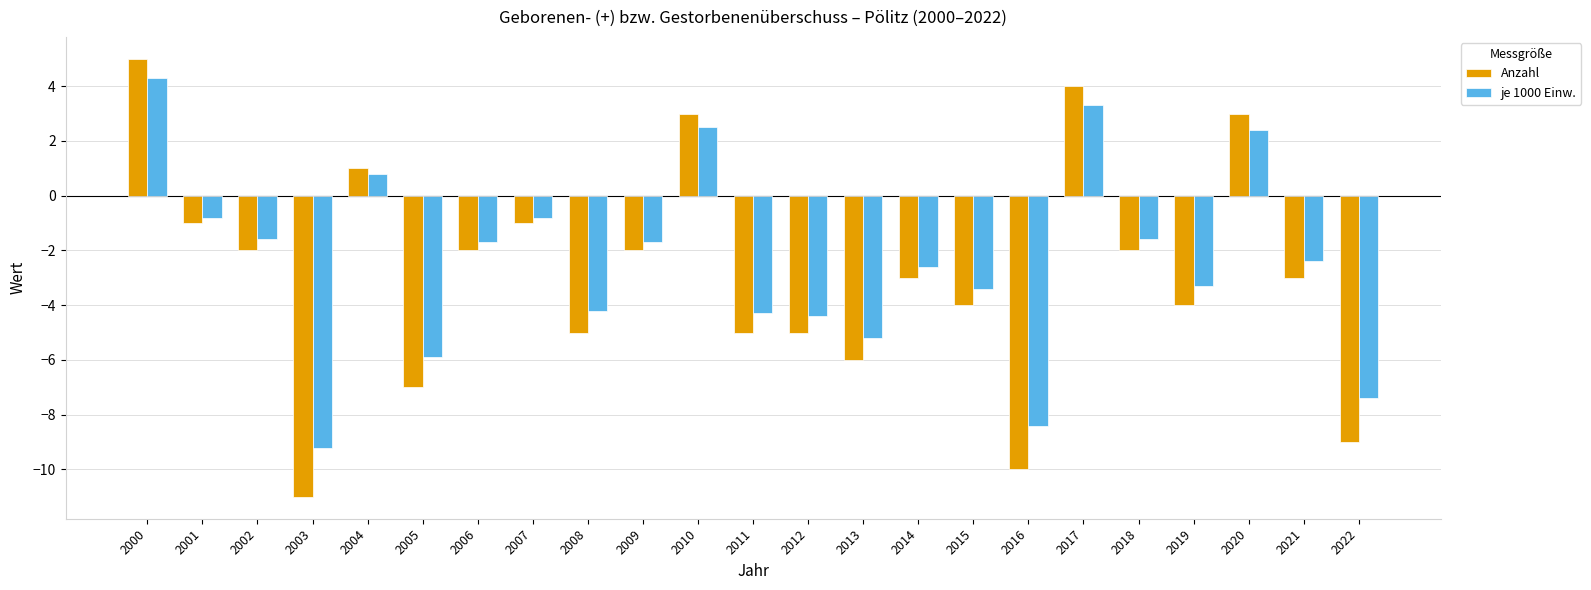

Reading left to right, transcribe all the data shown in this chart.

Anzahl: 2000=5.0	2001=-1.0	2002=-2.0	2003=-11.0	2004=1.0	2005=-7.0	2006=-2.0	2007=-1.0	2008=-5.0	2009=-2.0	2010=3.0	2011=-5.0	2012=-5.0	2013=-6.0	2014=-3.0	2015=-4.0	2016=-10.0	2017=4.0	2018=-2.0	2019=-4.0	2020=3.0	2021=-3.0	2022=-9.0
je 1000 Einw.: 2000=4.3	2001=-0.8	2002=-1.6	2003=-9.2	2004=0.8	2005=-5.9	2006=-1.7	2007=-0.8	2008=-4.2	2009=-1.7	2010=2.5	2011=-4.3	2012=-4.4	2013=-5.2	2014=-2.6	2015=-3.4	2016=-8.4	2017=3.3	2018=-1.6	2019=-3.3	2020=2.4	2021=-2.4	2022=-7.4